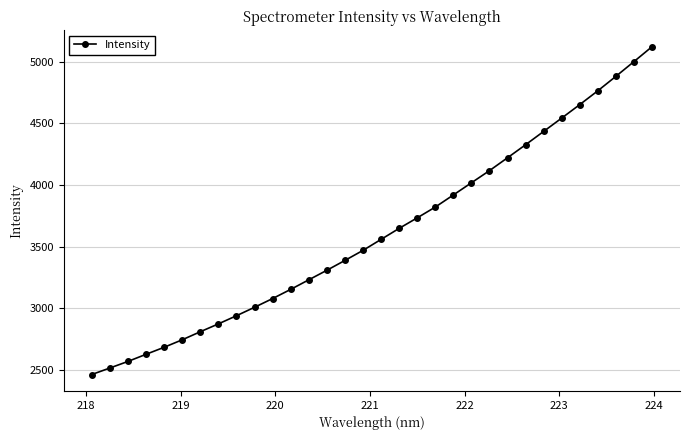

True or false: there are more than 2 points higher than both neighbors.

False